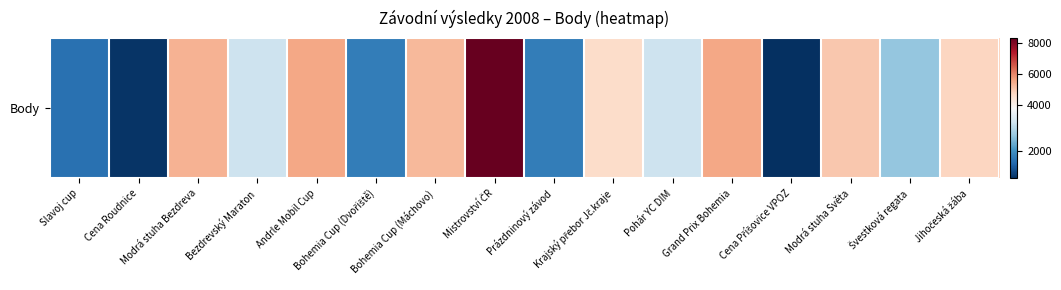

List the labels in order of value, largest first.

Mistrovství ČR, Andrle Mobil Cup, Grand Prix Bohemia, Modrá stuha Bezdreva, Bohemia Cup (Máchovo), Modrá stuha Světa, Jihočeská žába, Krajský přebor Jč.kraje, Bezdrevský Maraton, Pohár YC DIM, Švestková regata, Bohemia Cup (Dvořiště), Prázdninový závod, Slavoj cup, Cena Roudnice, Cena Příšovice VPOZ